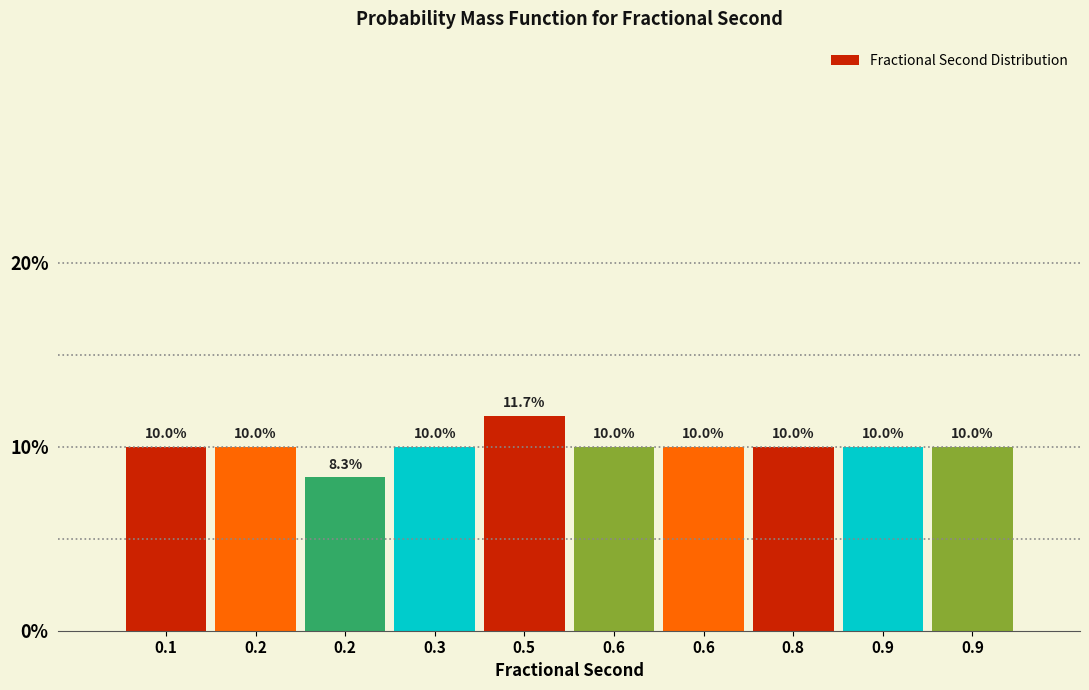

Does the chart contain any negative values?

No